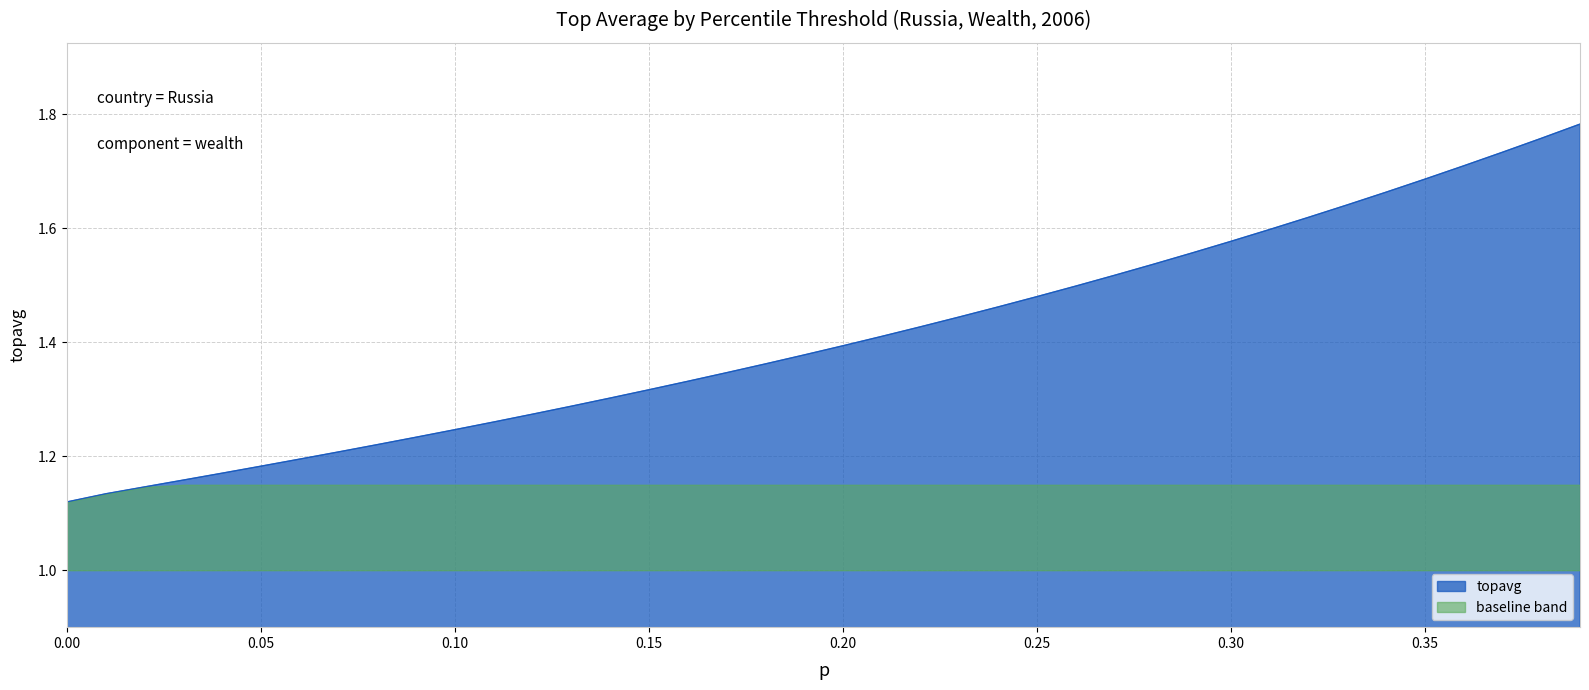

Does the chart display data point markers on the line(s)?

No